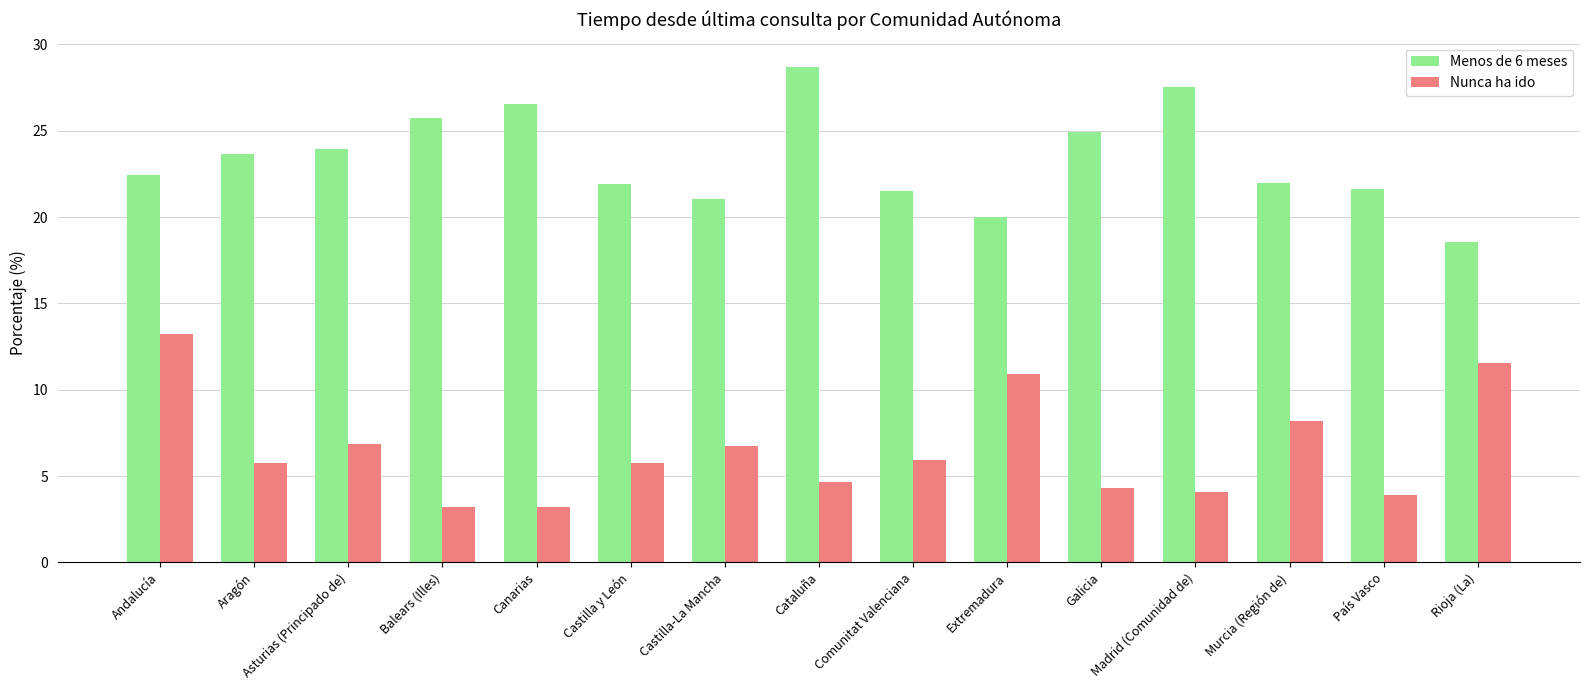

What is the difference between the second highest and minimum values in the Menos de 6 meses series?

9.0